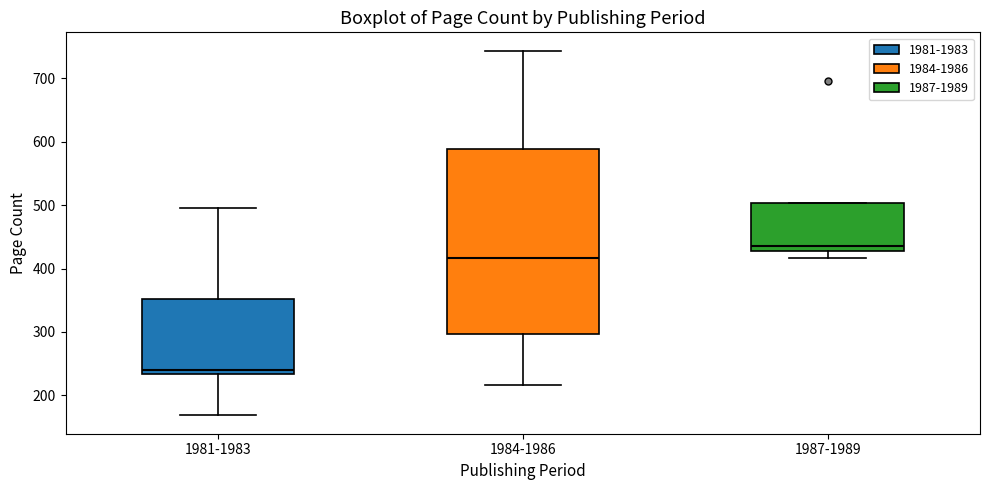

Reading left to right, transcribe this box plot: for each box, give where its median line is, the range the box spans, and where its two whiskers end, as read against the y-axis. The values are not printed on the chart, so give them approximately, as read against the axis.

1981-1983: median 240, box 230 to 350, whiskers 170 to 500
1984-1986: median 420, box 300 to 590, whiskers 220 to 740
1987-1989: median 440, box 430 to 500, whiskers 420 to 500